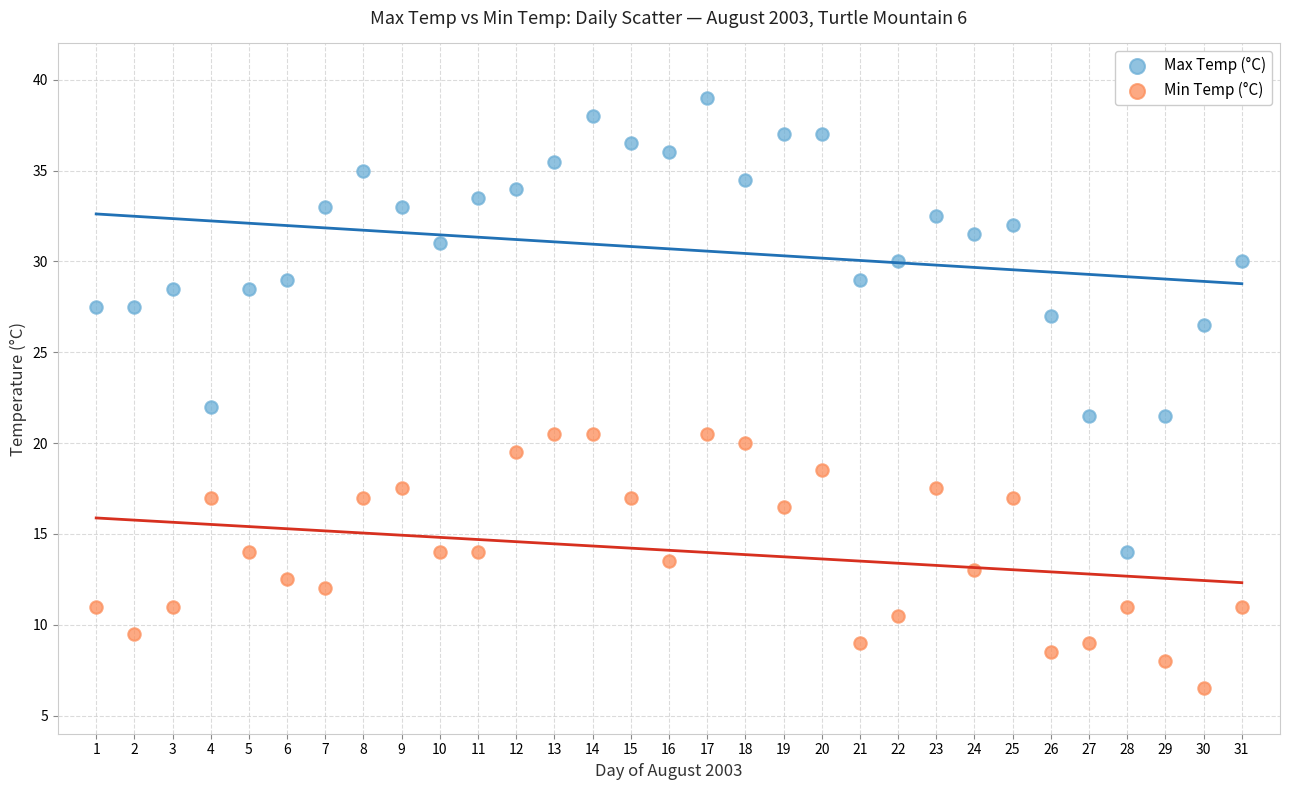

What is the X range (max minus min) for the scatter plot?

30.0